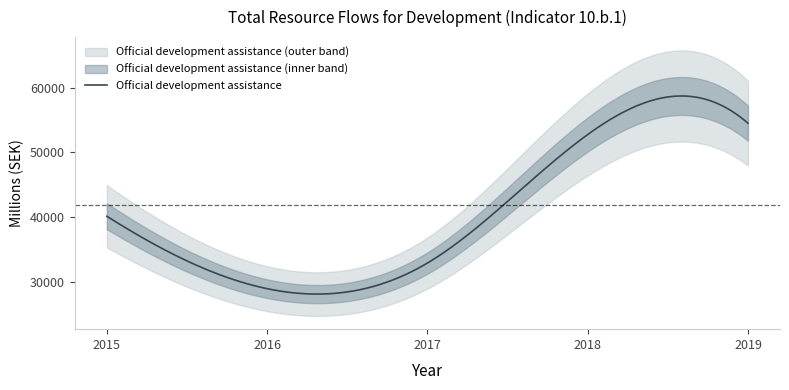

True or false: the data shows 12855.1 at 2016.

False